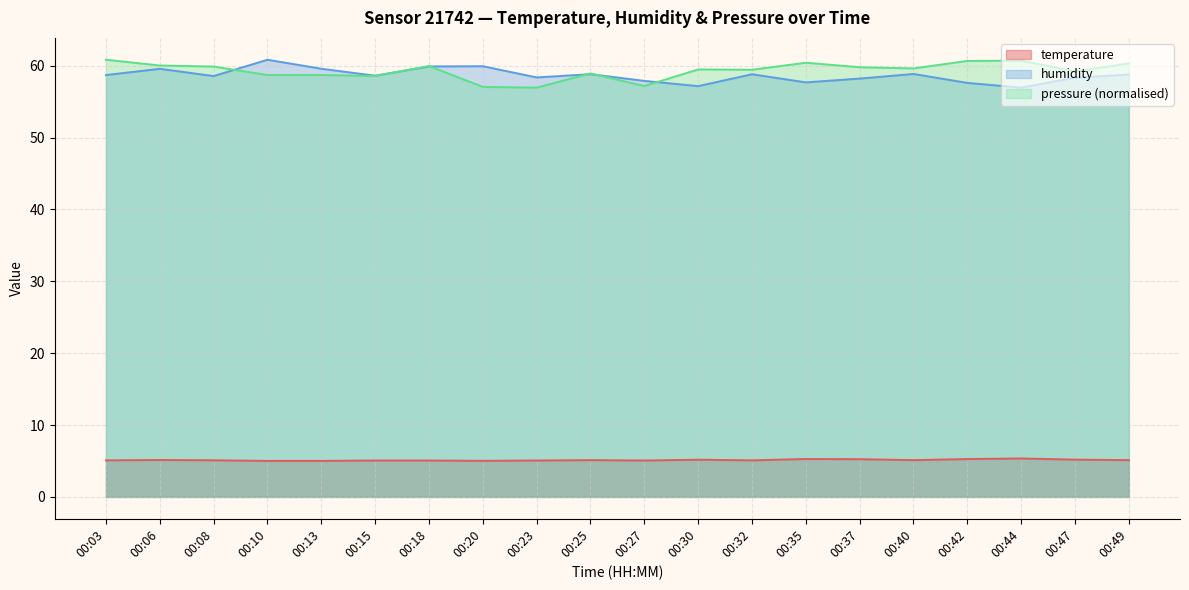

The value of temperature at 00:27 is 2.9. True or false?

False